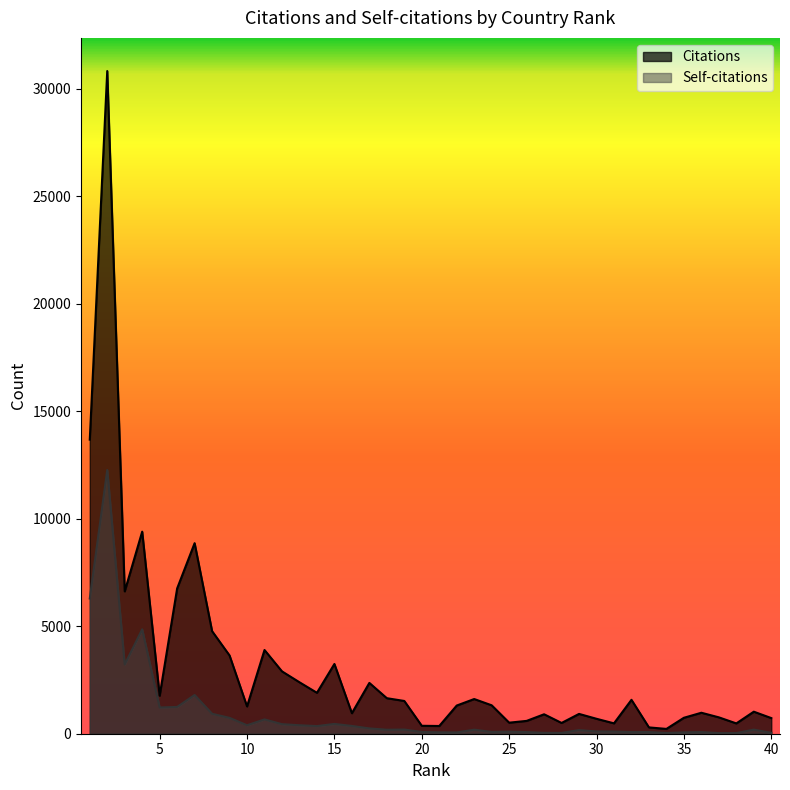

Where does the Self-citations series first go above 188?

1